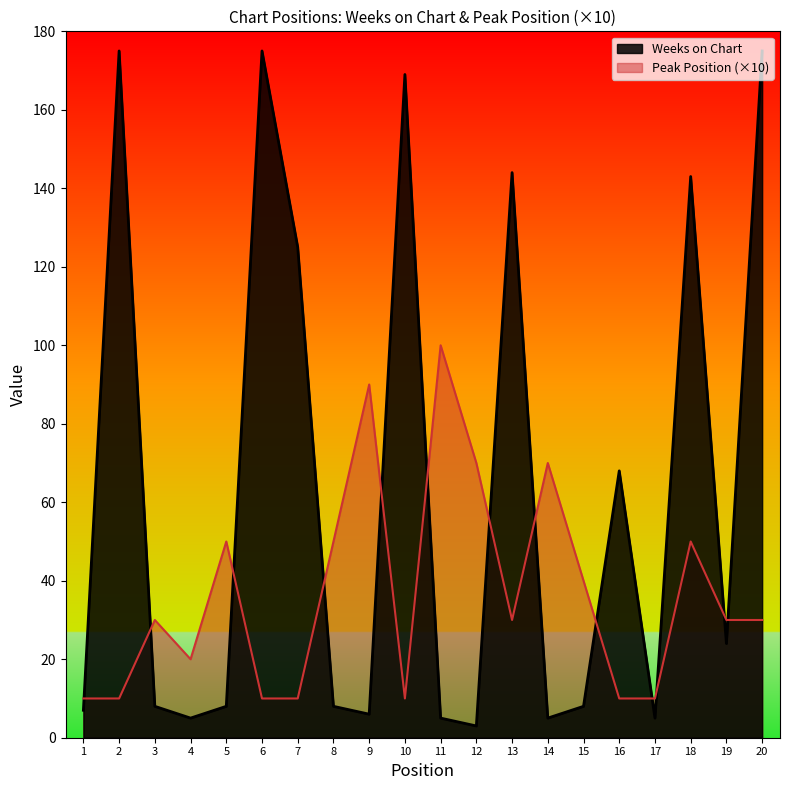

Rank the series by their maximum value, from highest to lowest.

Weeks on Chart, Peak Position (×10)